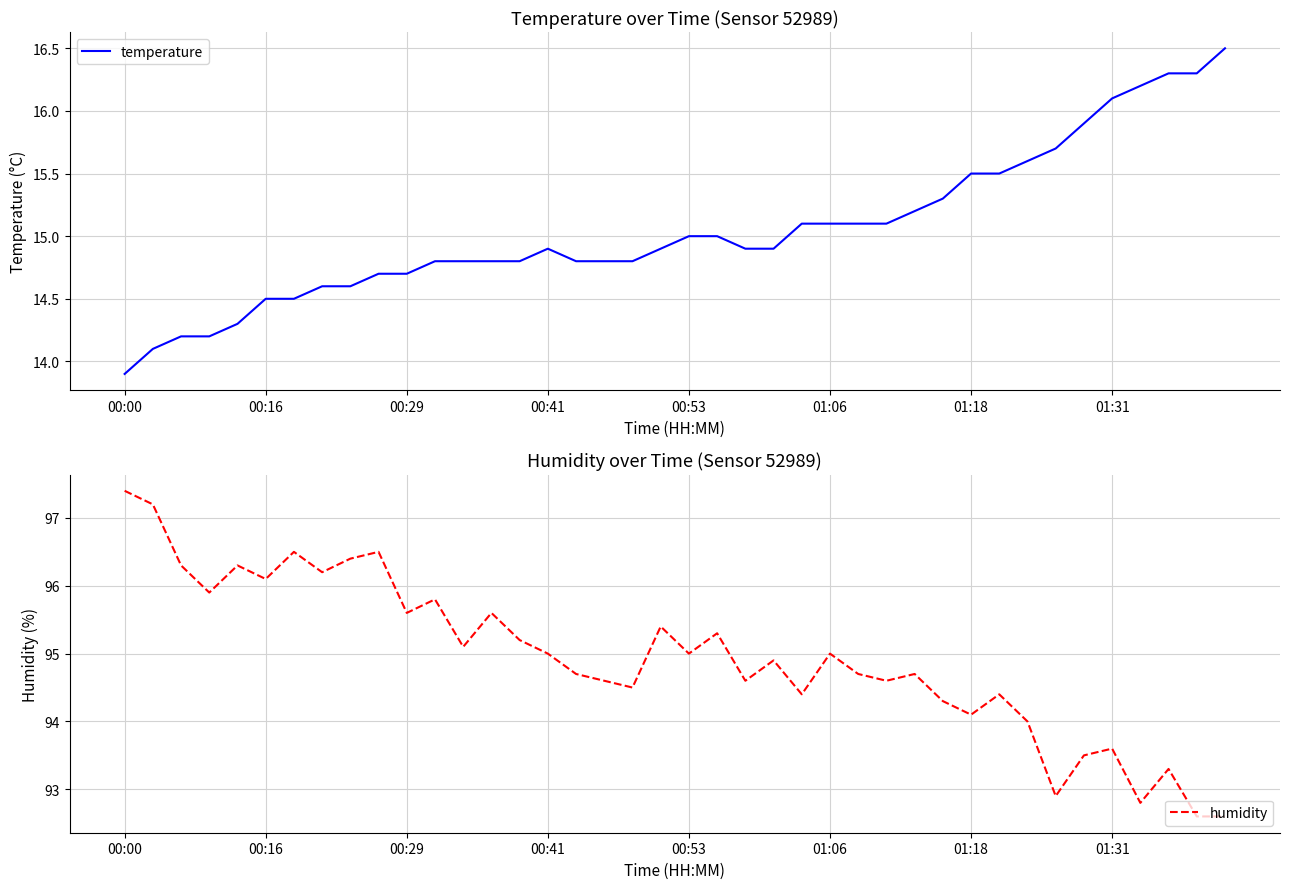

At how many categories does at least one series exceed 95?

17